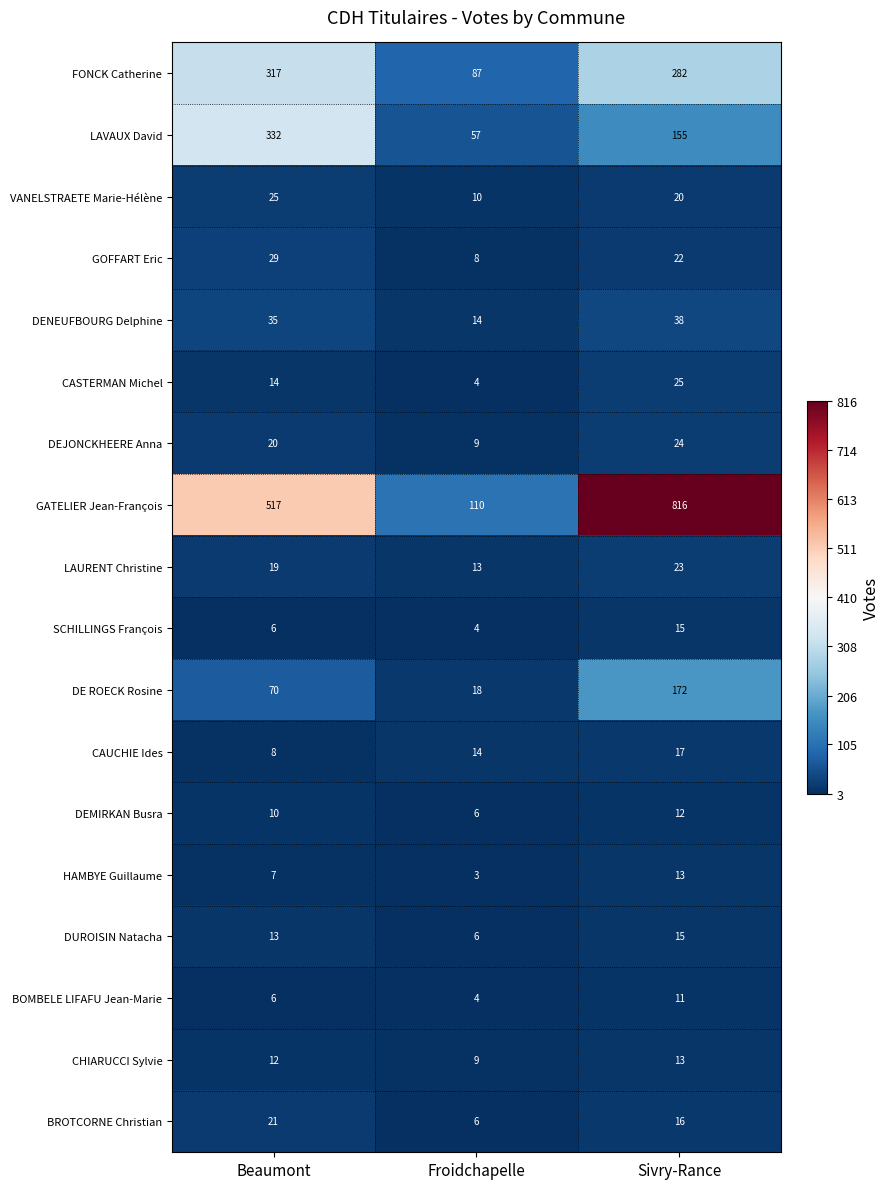

At which category is the sum across all series the highest?

Sivry-Rance